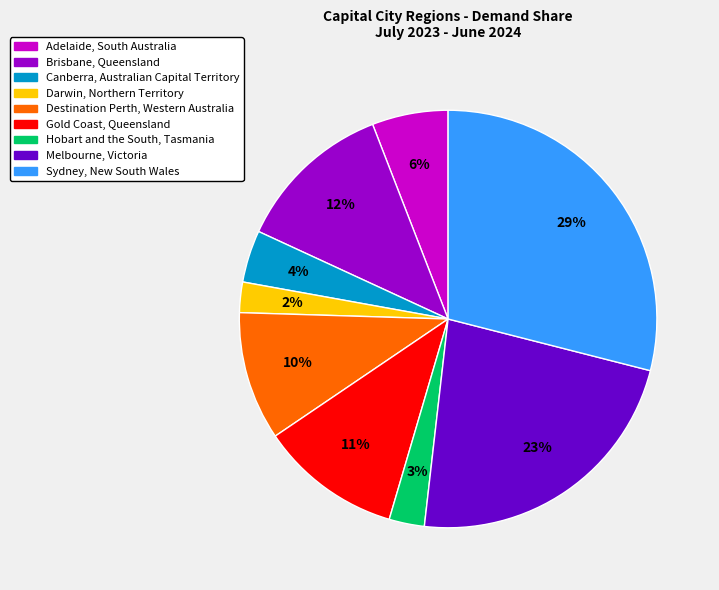

Is there a majority slice in this chart?

No